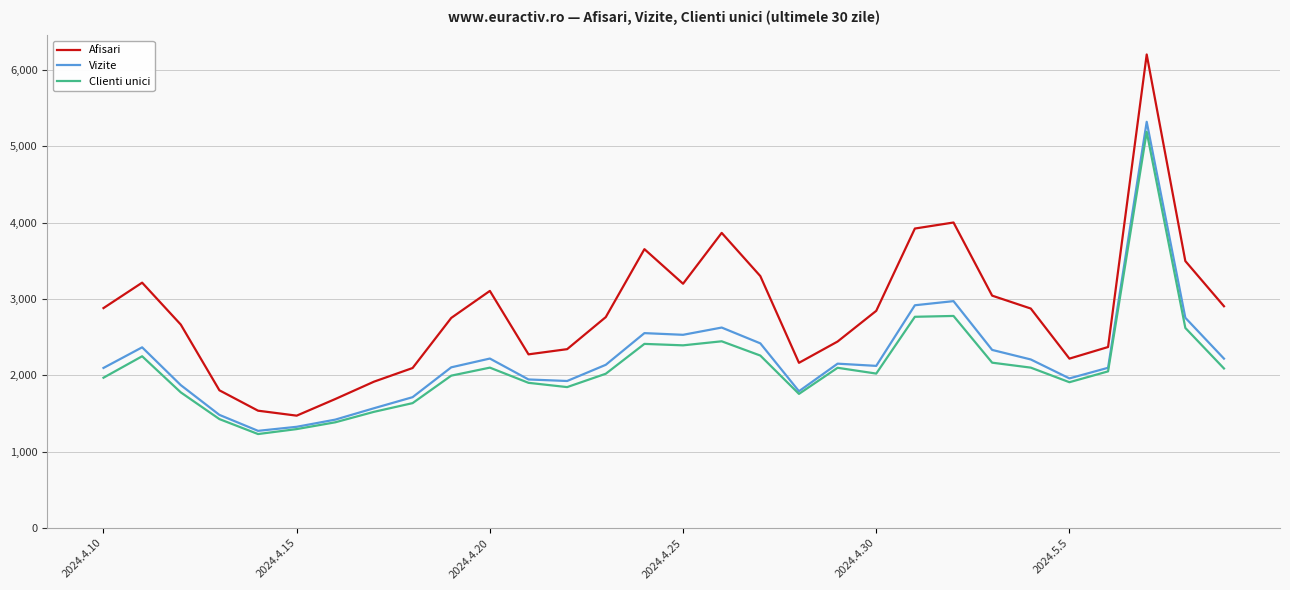

What is the maximum value shown in the chart?

6203